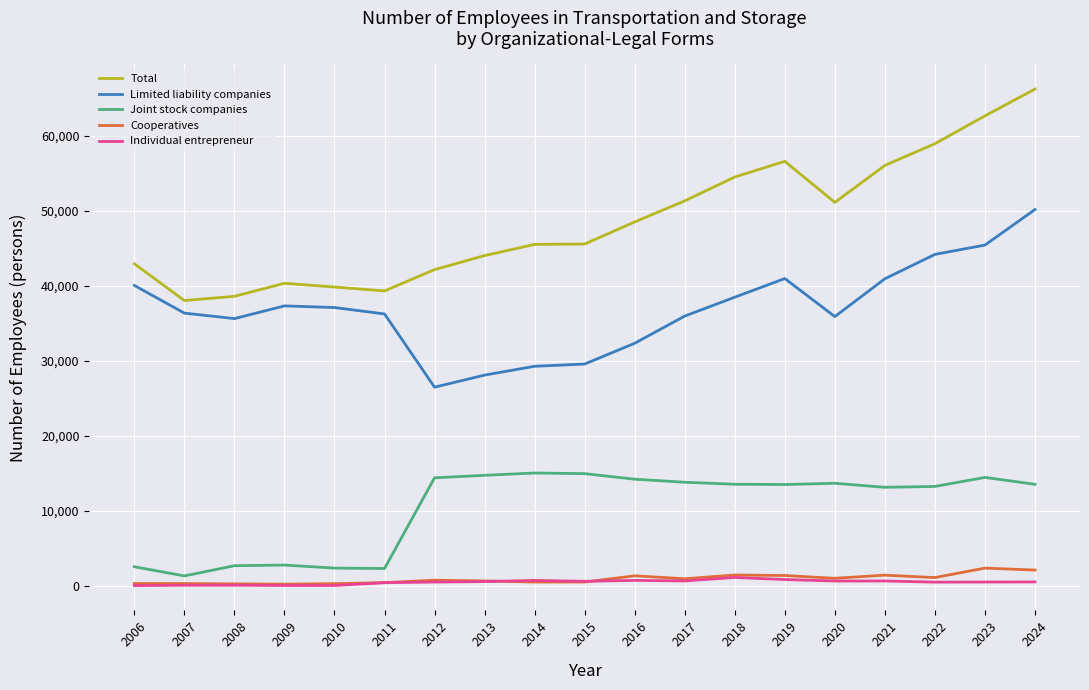

True or false: Limited liability companies and Total intersect in this chart.

False